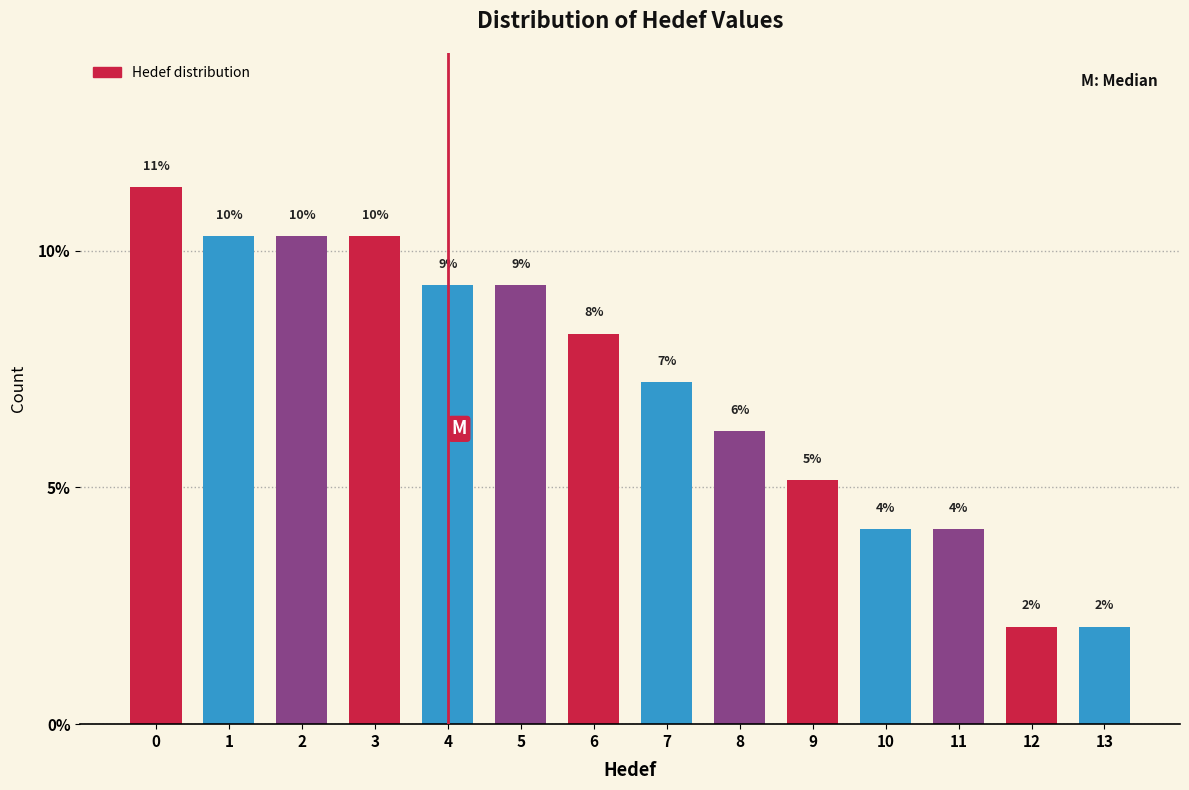

Does the chart contain any negative values?

No